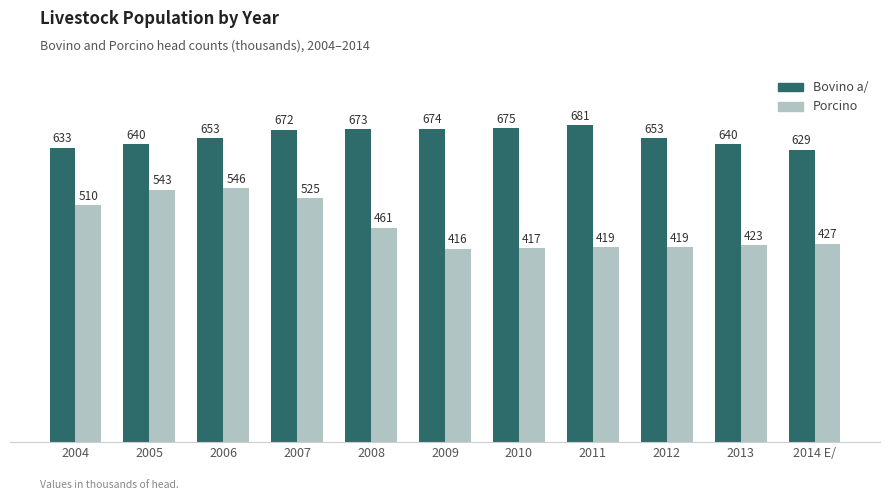

What is the sum of the Bovino a/ values at 2005 and 2013?

1280